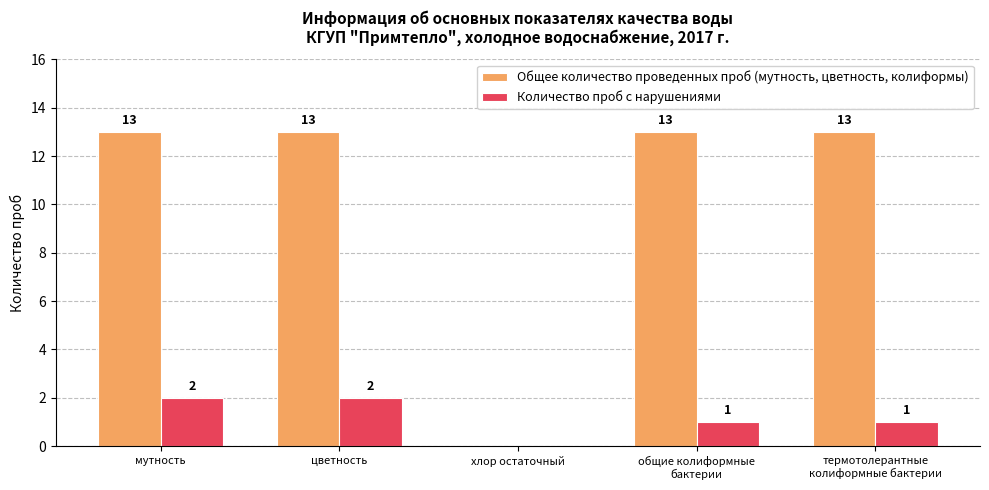

What is the total value across all series at мутность?

15